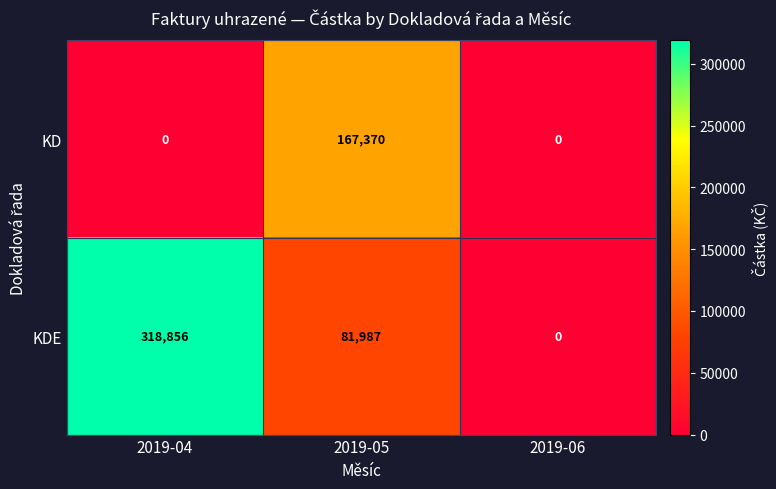

What is the sum of all KD values?

167370